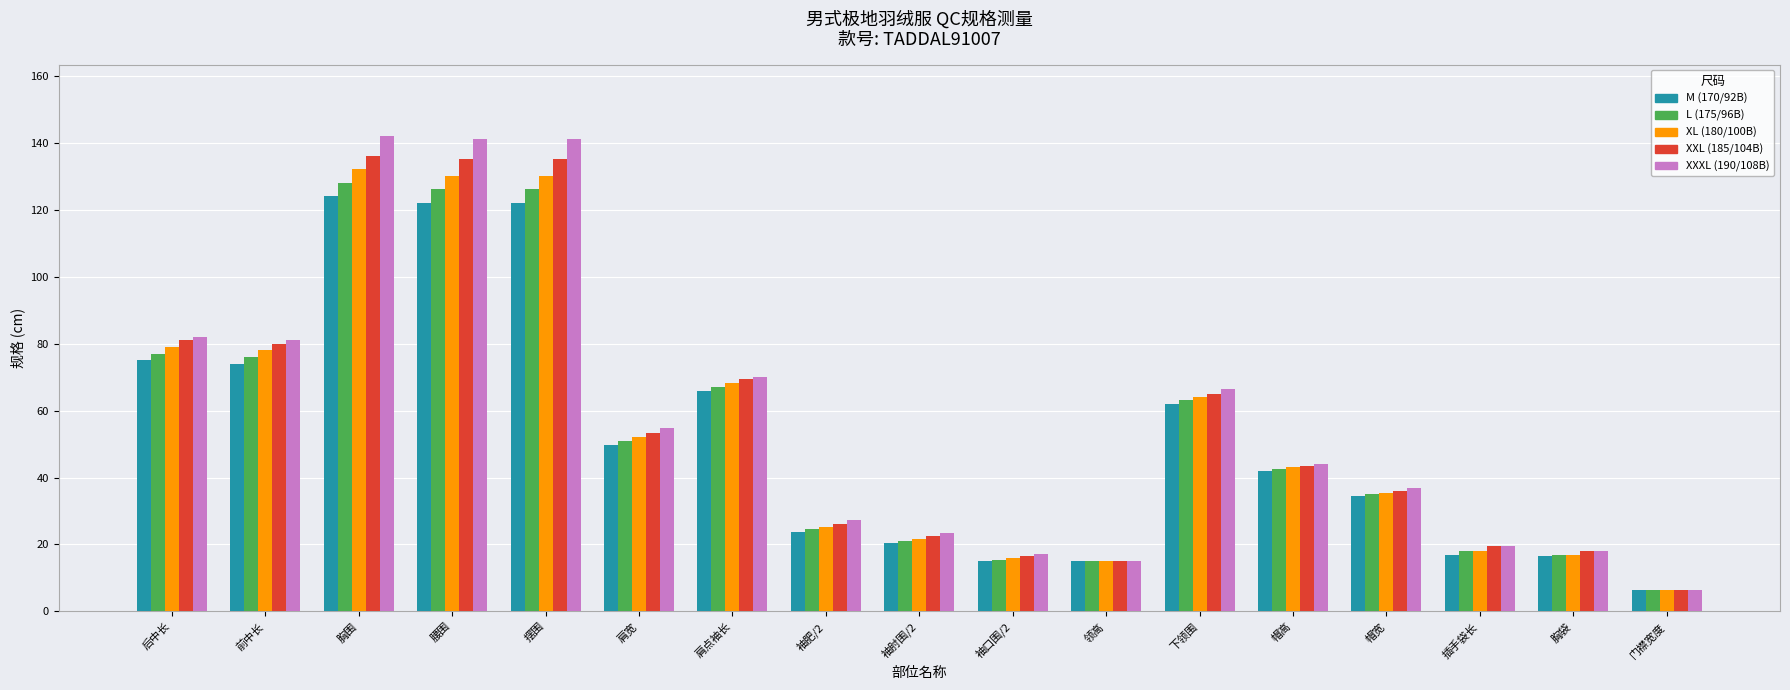

Is it true that L (175/96B) equals 51.4 at 帽宽?

False